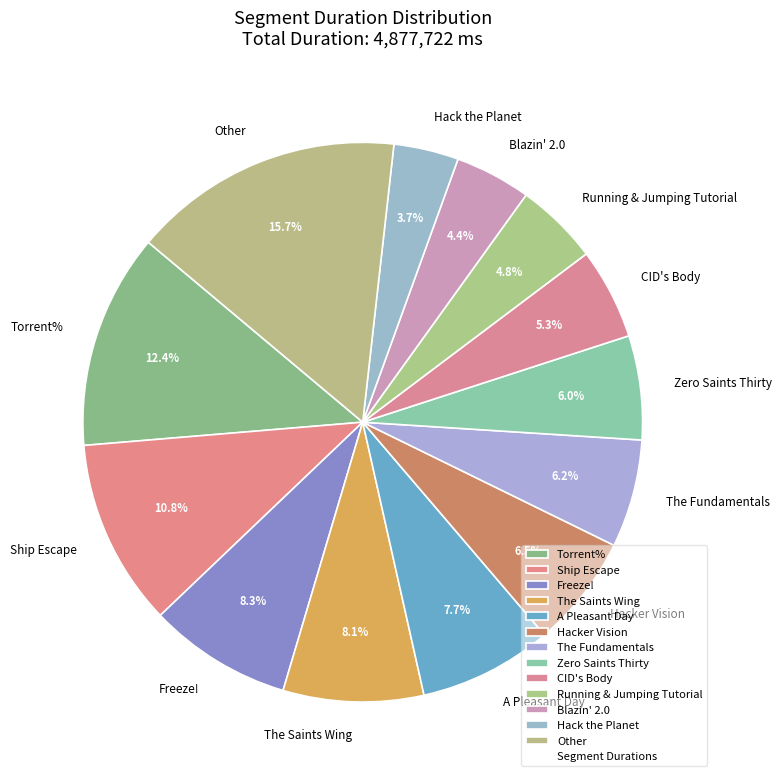

Does Torrent% represent more than half of the total?

No